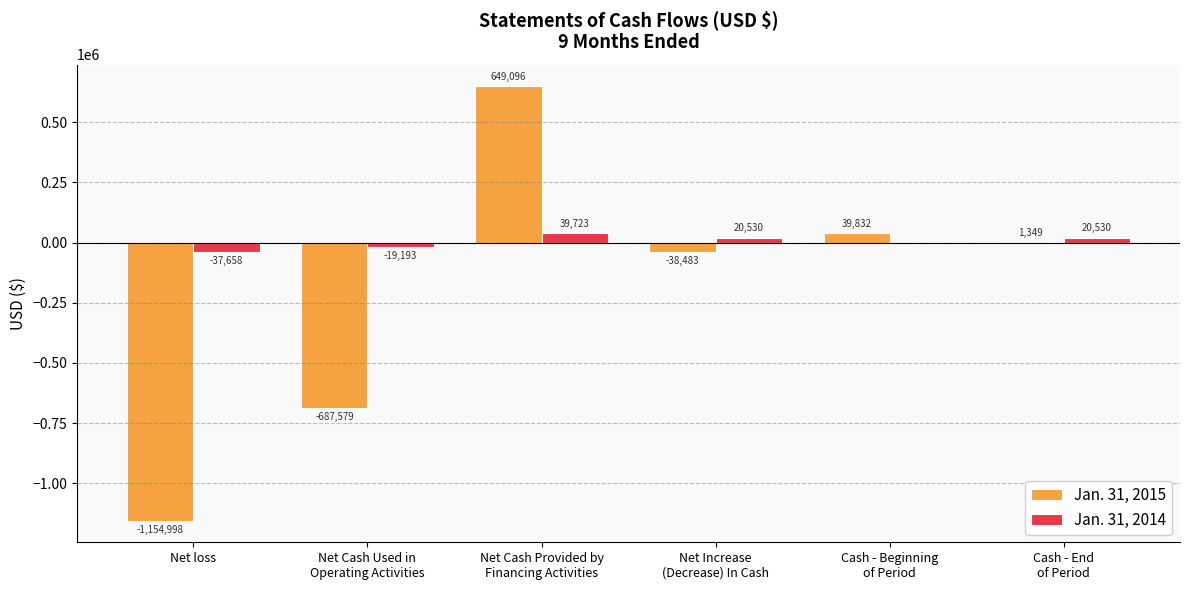

What is the sum of all Jan. 31, 2015 values?

-1190783